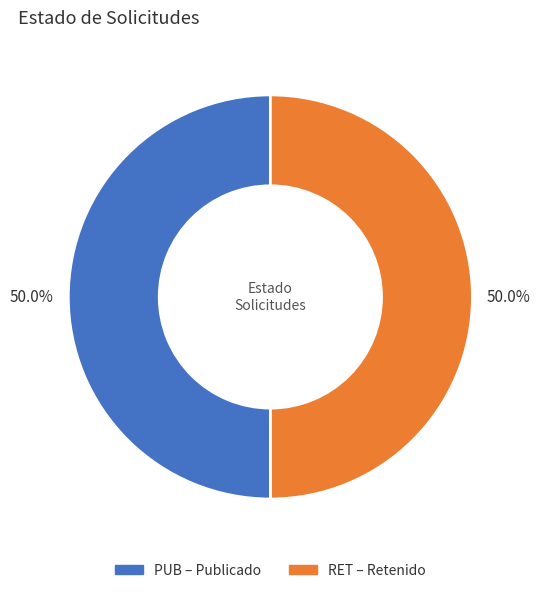

What percentage is NOT represented by RET?

50.0%